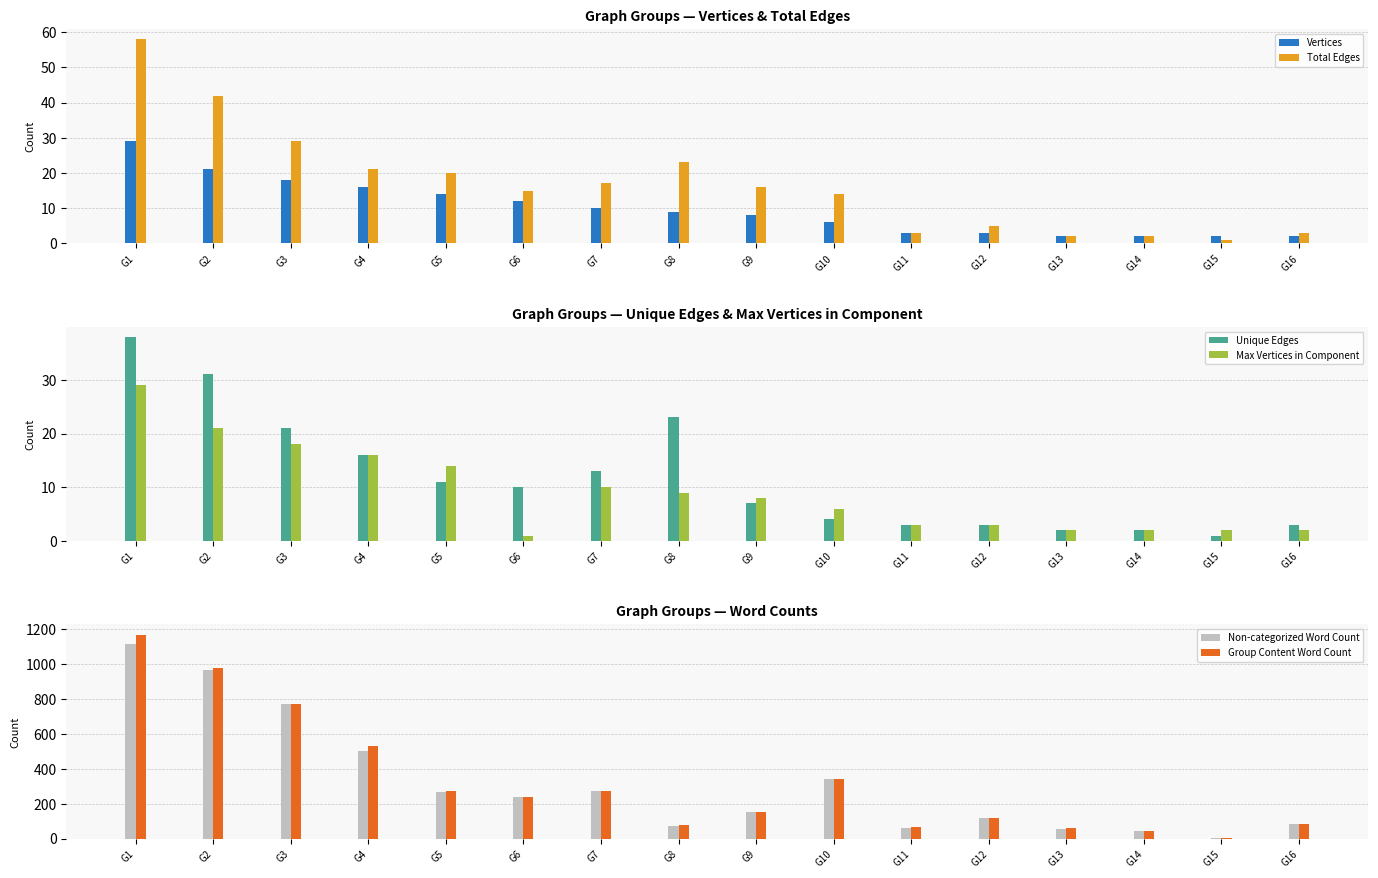

What is the sum of all Vertices values?

157